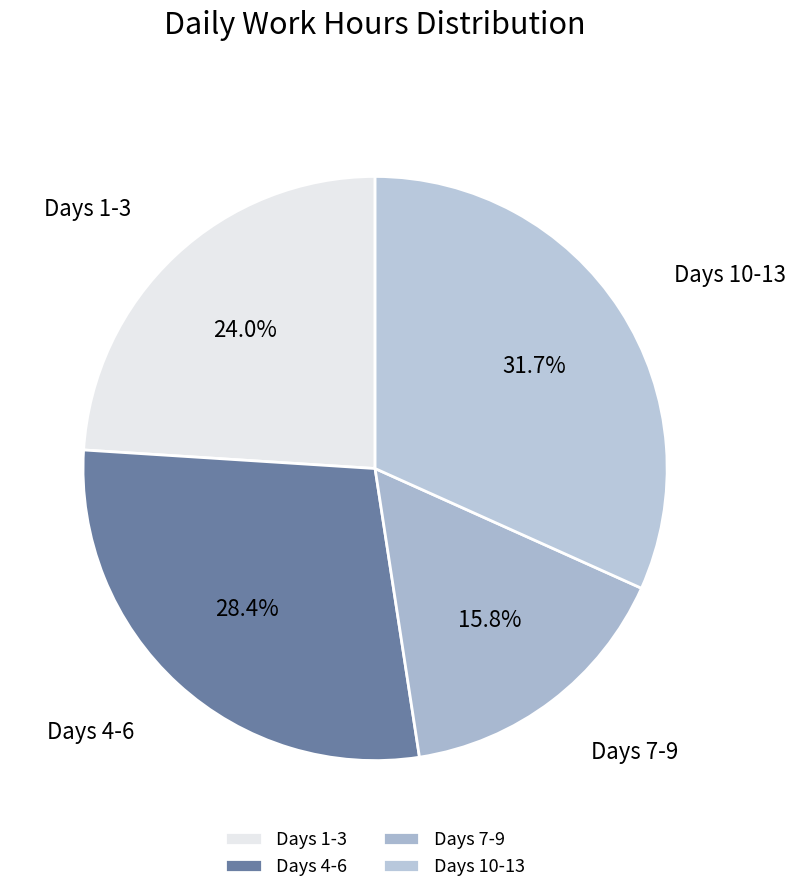

Which category has the smallest portion of the pie?

Days 7-9